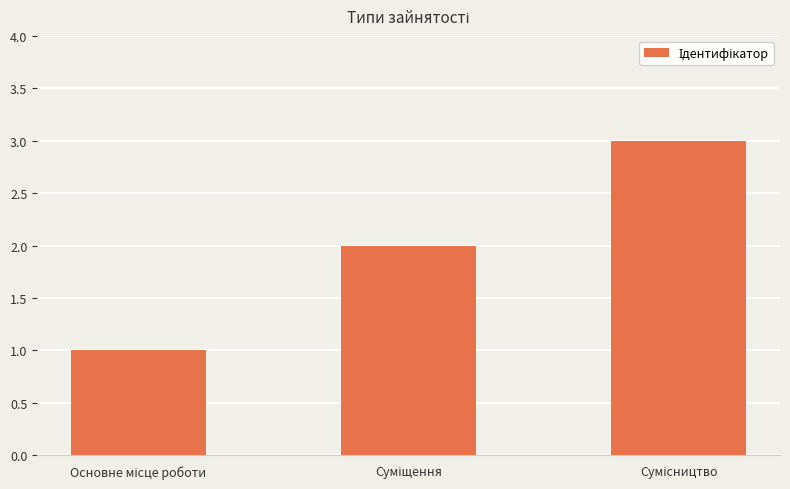

Reading left to right, extract all data points from this chart.

1	2	3